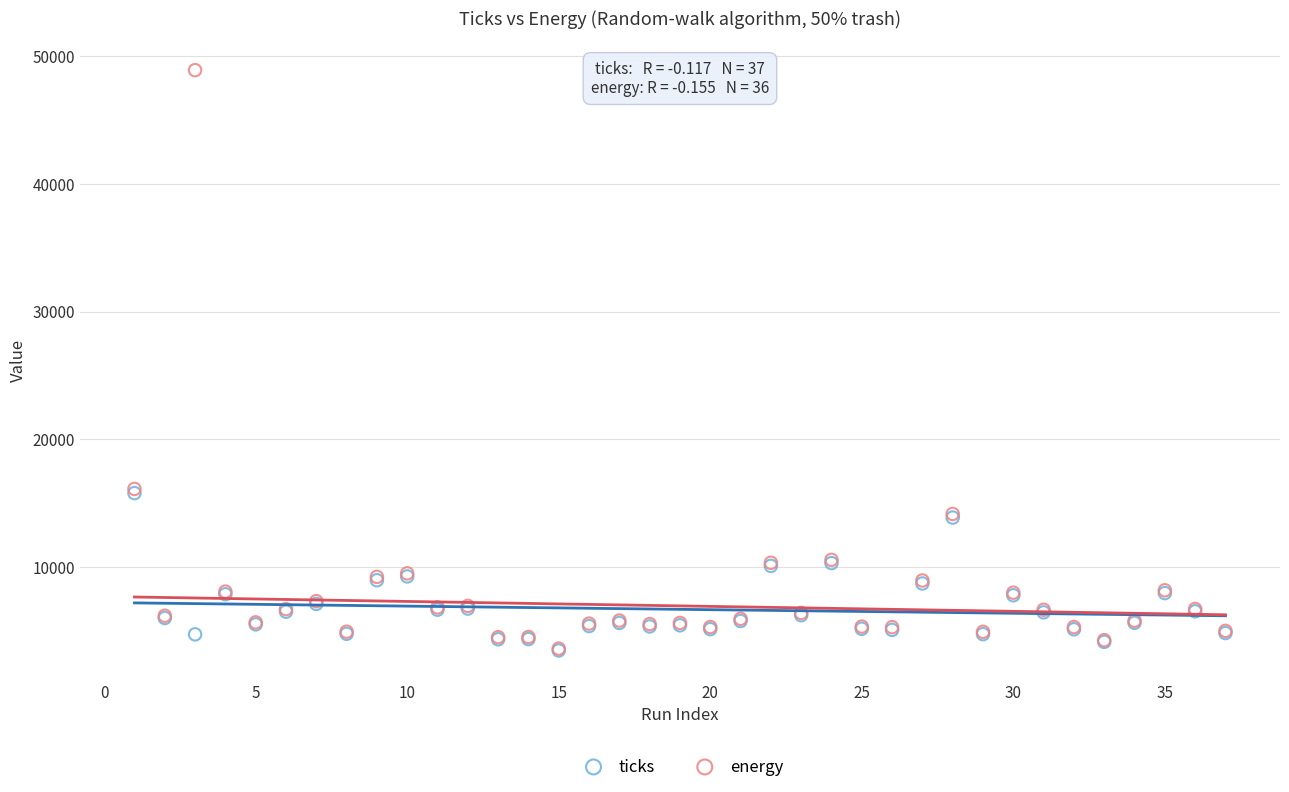

Which series has the widest spread of Y values?

energy